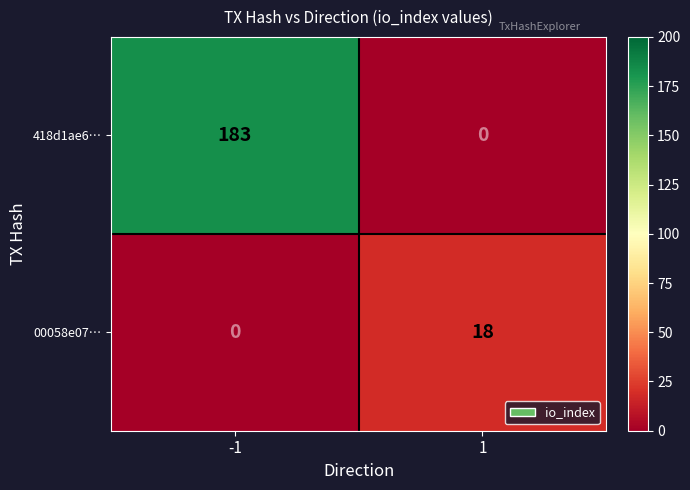

Which series has the widest spread of values?

418d1ae6…